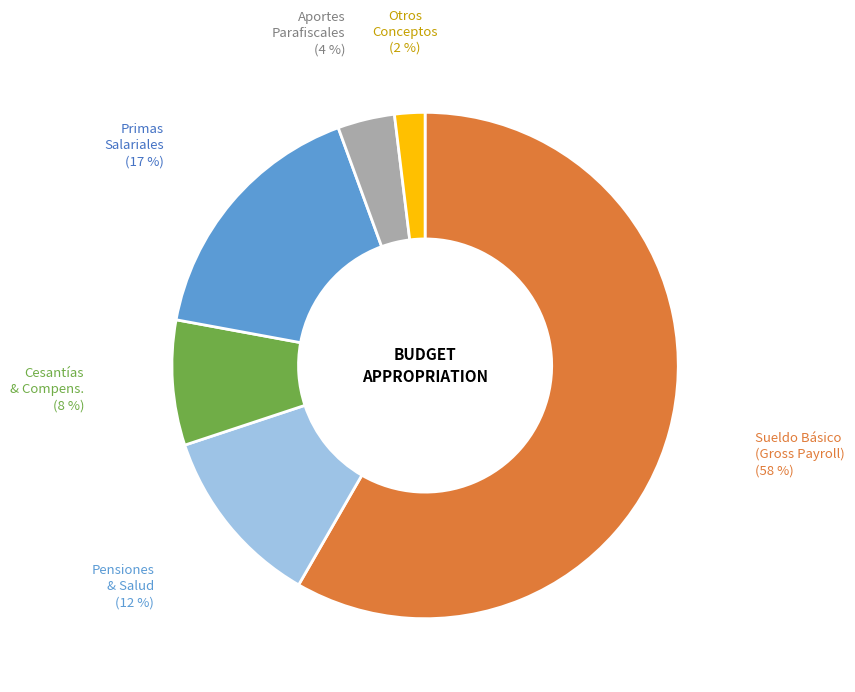

Is there a majority slice in this chart?

Yes